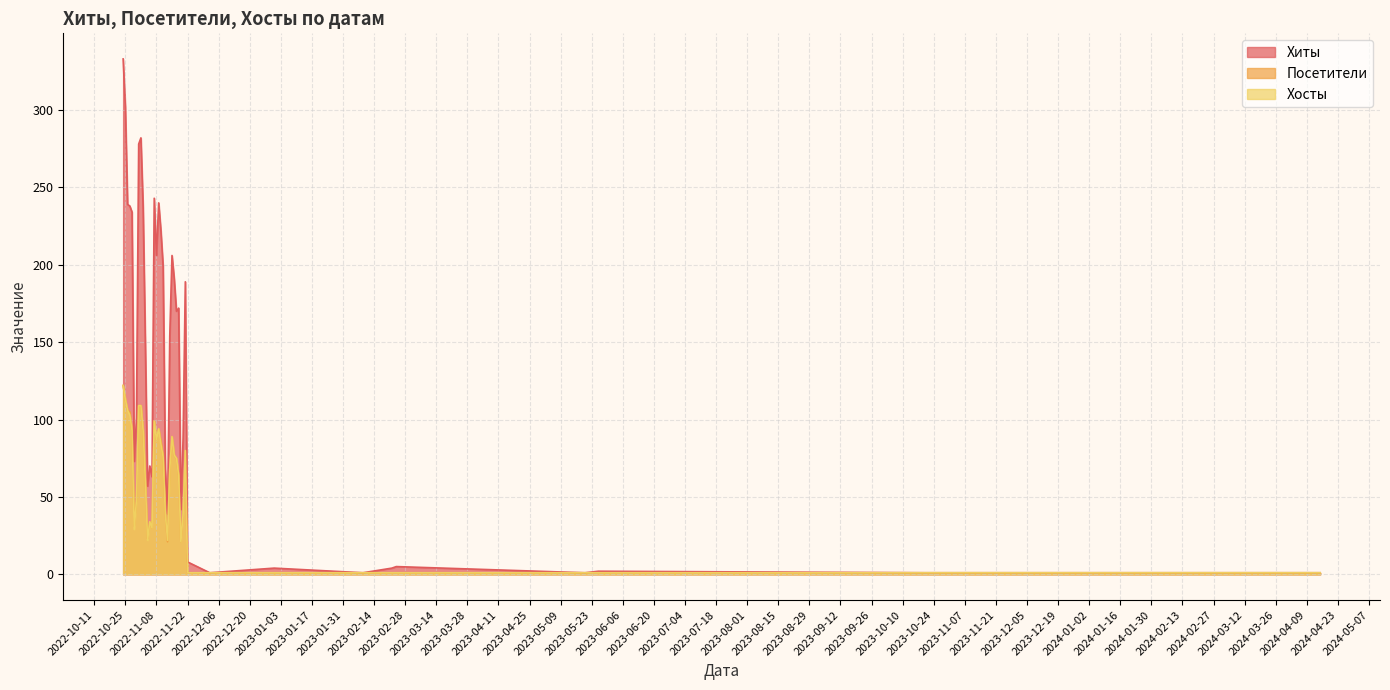

Which series has the largest total across all categories?

Хиты